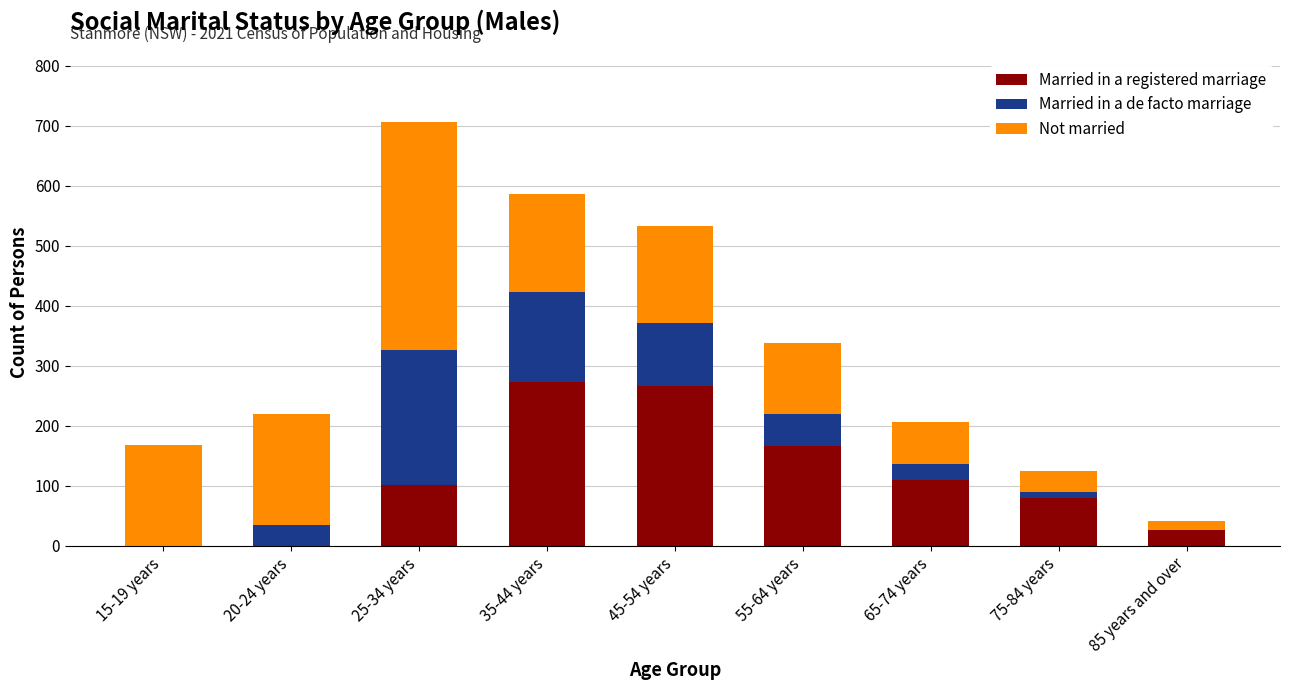

At which category is the sum across all series the highest?

25-34 years